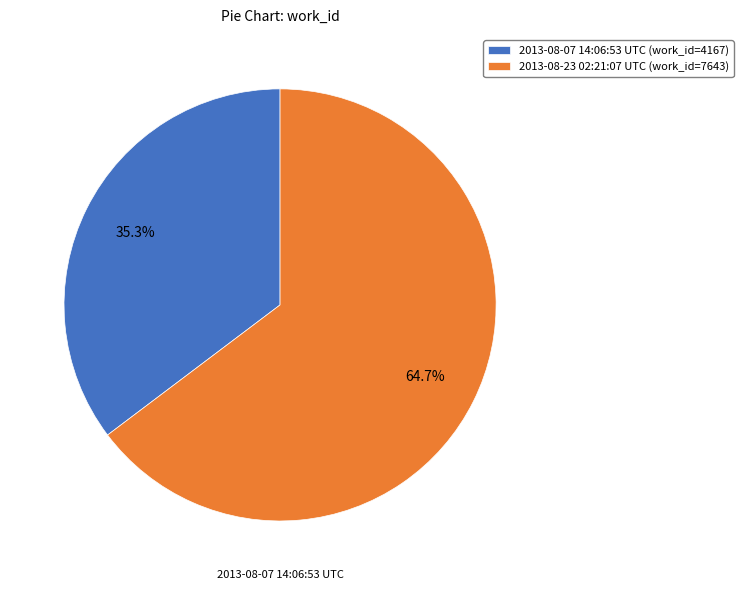

To the nearest percent, what is the difference between the largest and smallest slice percentages?

29%